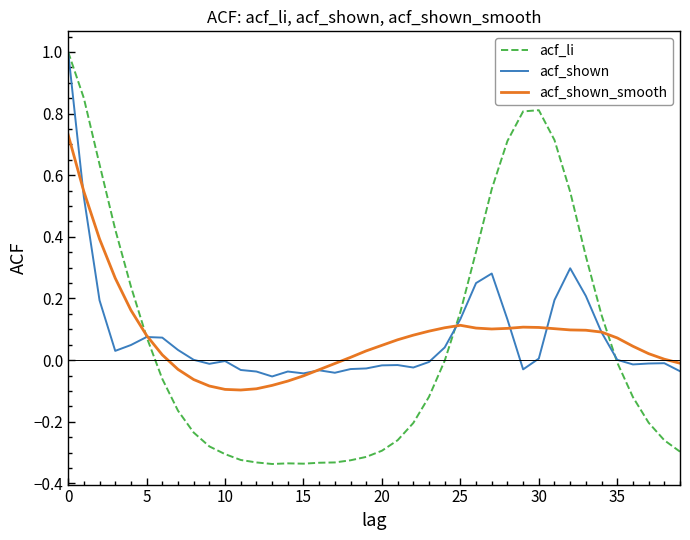

Which series has the largest range (max minus min)?

acf_li